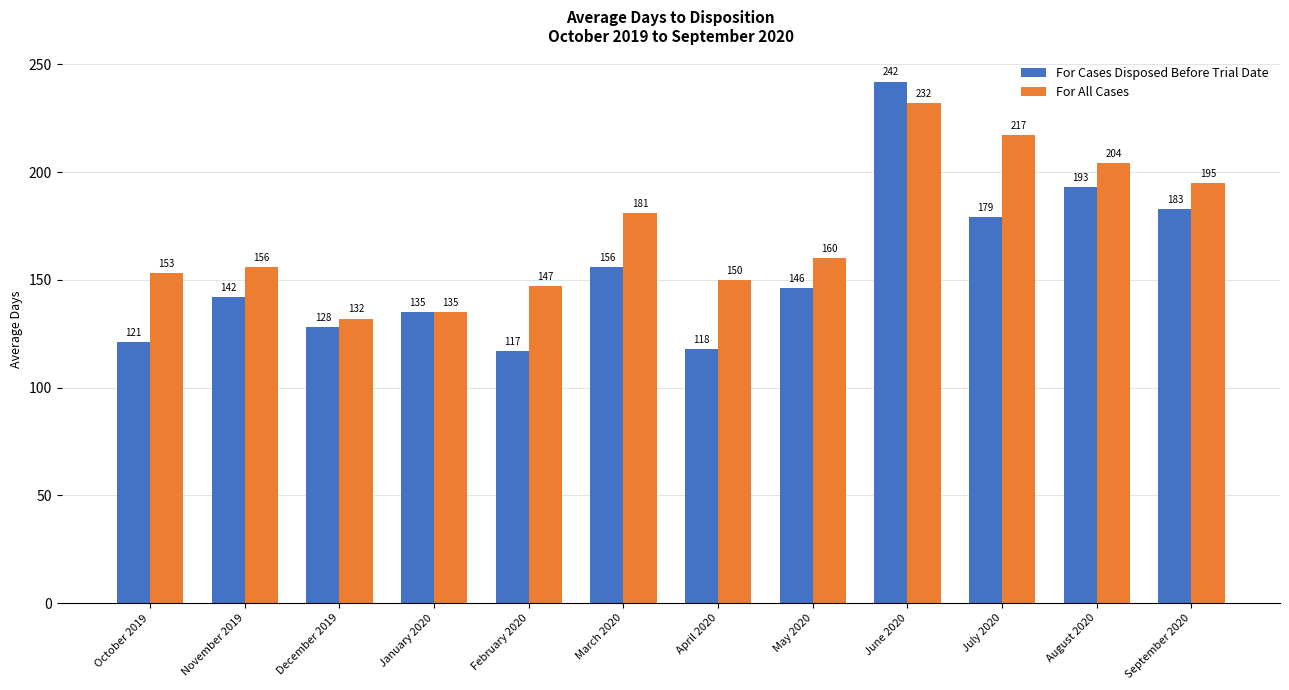

Which series has the widest spread of values?

For Cases Disposed Before Trial Date